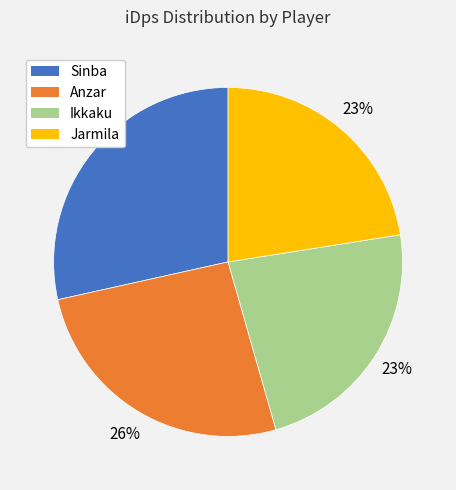

Is the sum of Anzar and Ikkaku greater than half?

No